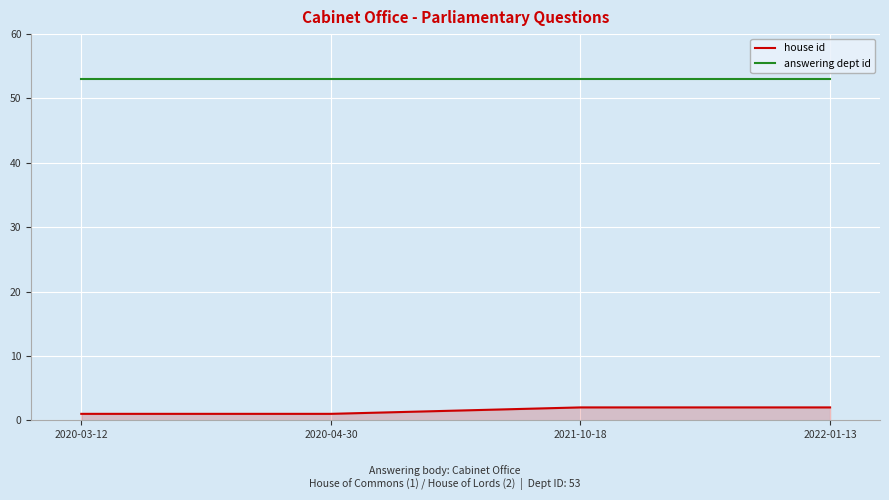

What is the sum of all answering dept id values?

212